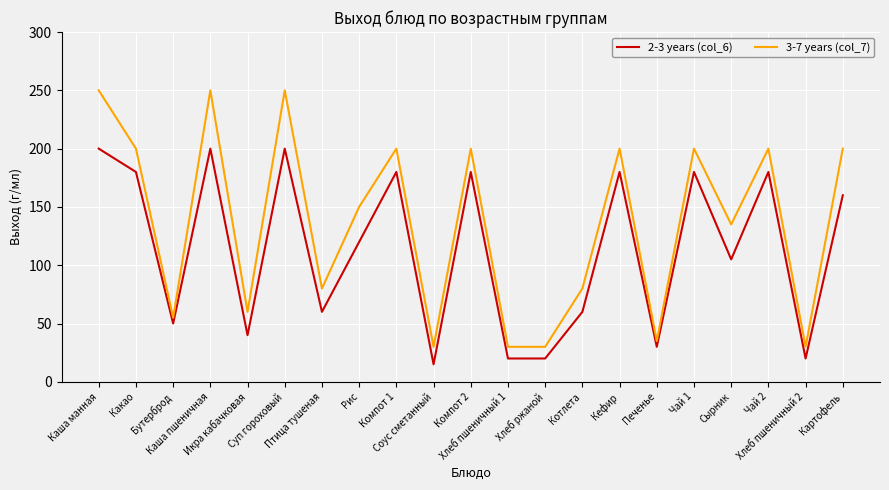

What is the minimum value shown in the chart?

15